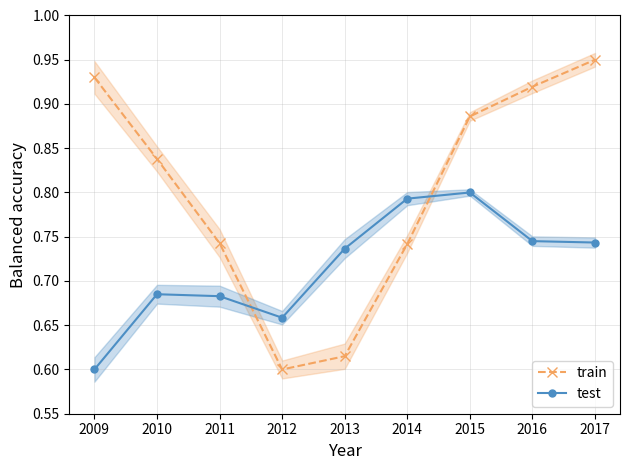

At which category does train reach its first local valley?

2012